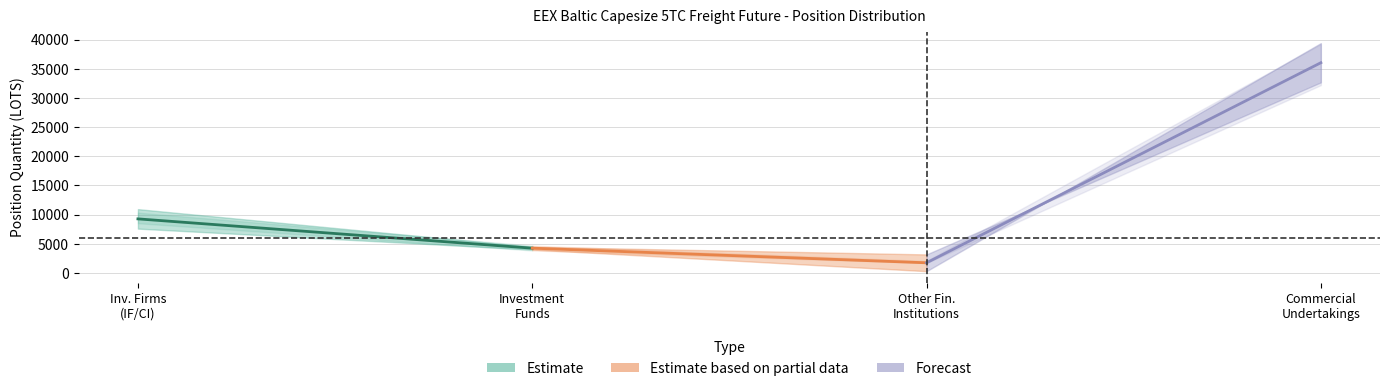

What is the label of the 2nd point from the left?

Investment Funds